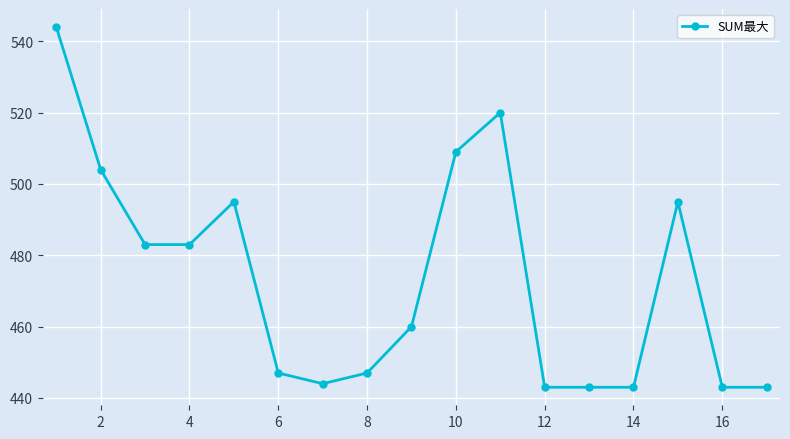

True or false: there are more than 1 points higher than both neighbors.

True